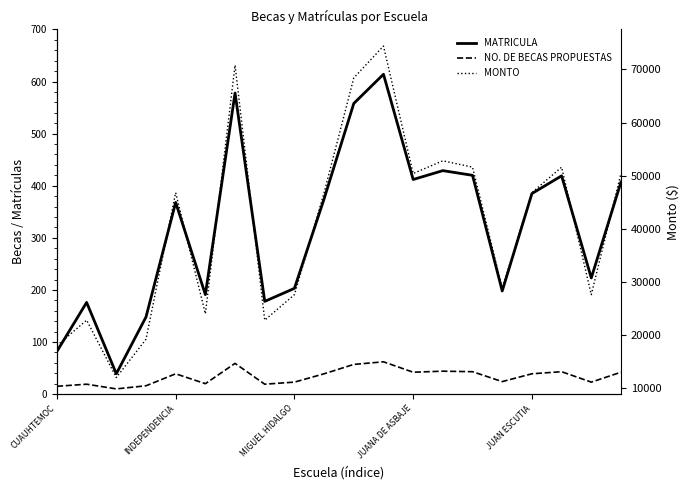

True or false: NO. DE BECAS PROPUESTAS has a value of 11 at 7.

False